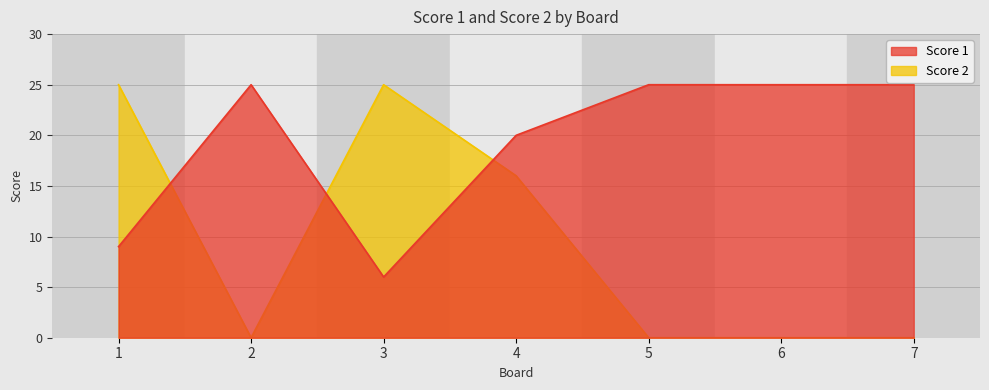

True or false: Score 1 has a value of 5 at 6.

False